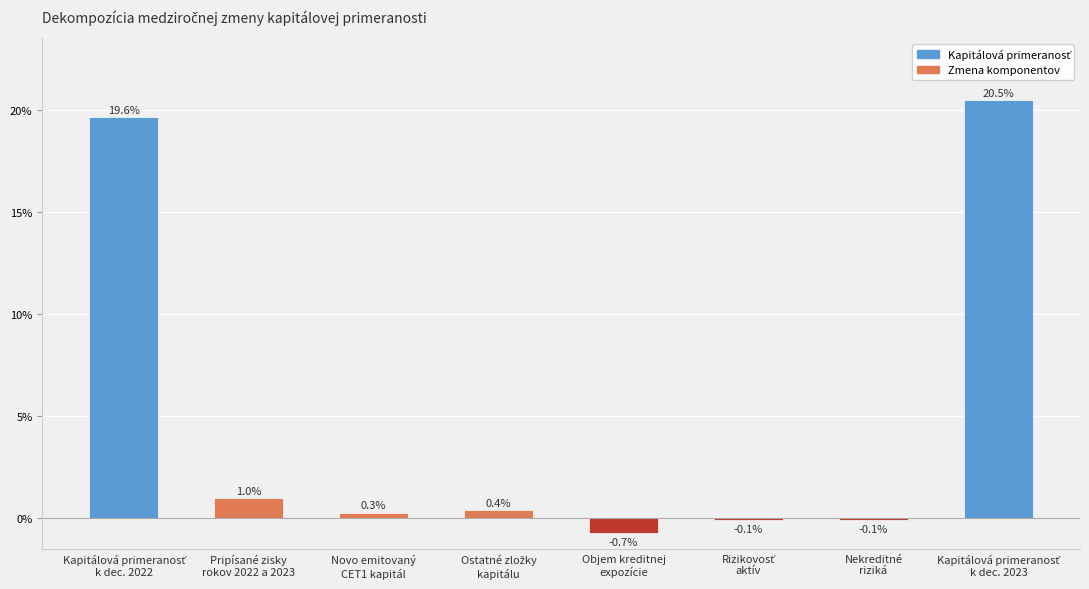

Are the bars horizontal?

No